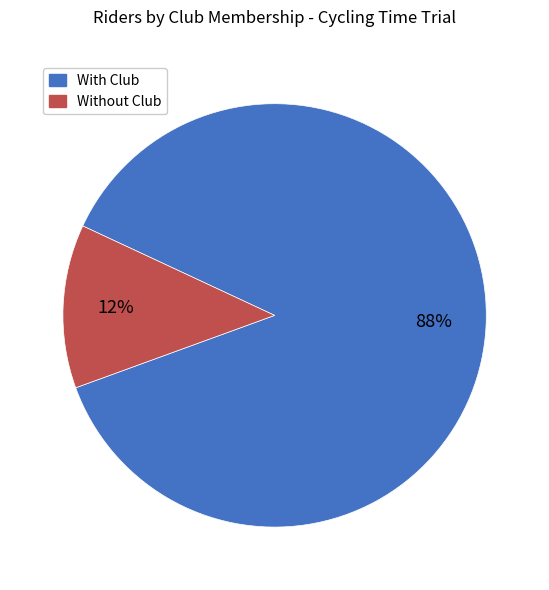

Is there any slice that represents more than half of the pie?

Yes